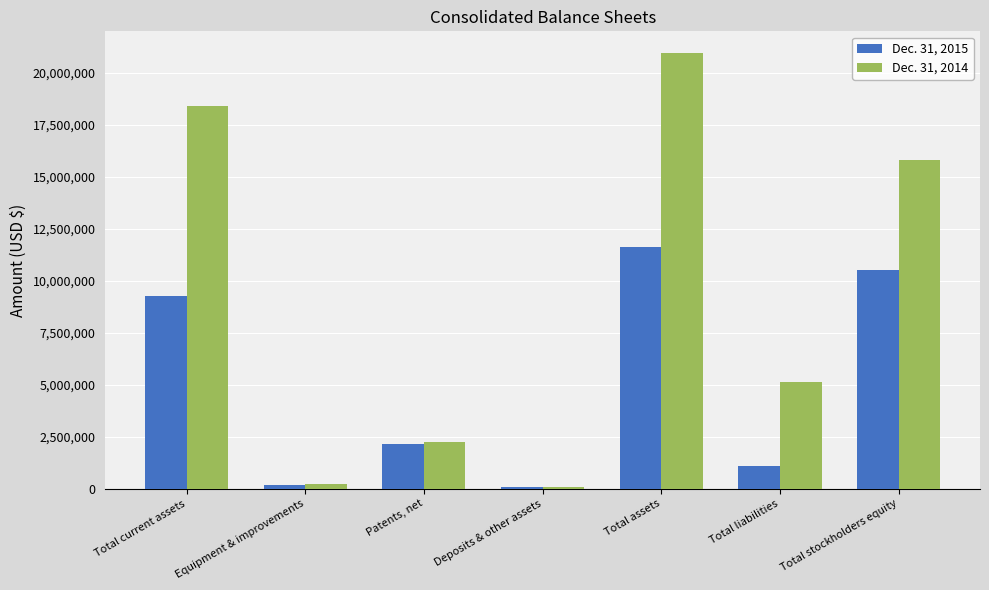

True or false: Dec. 31, 2014 has a value of 35065125 at Total assets.

False